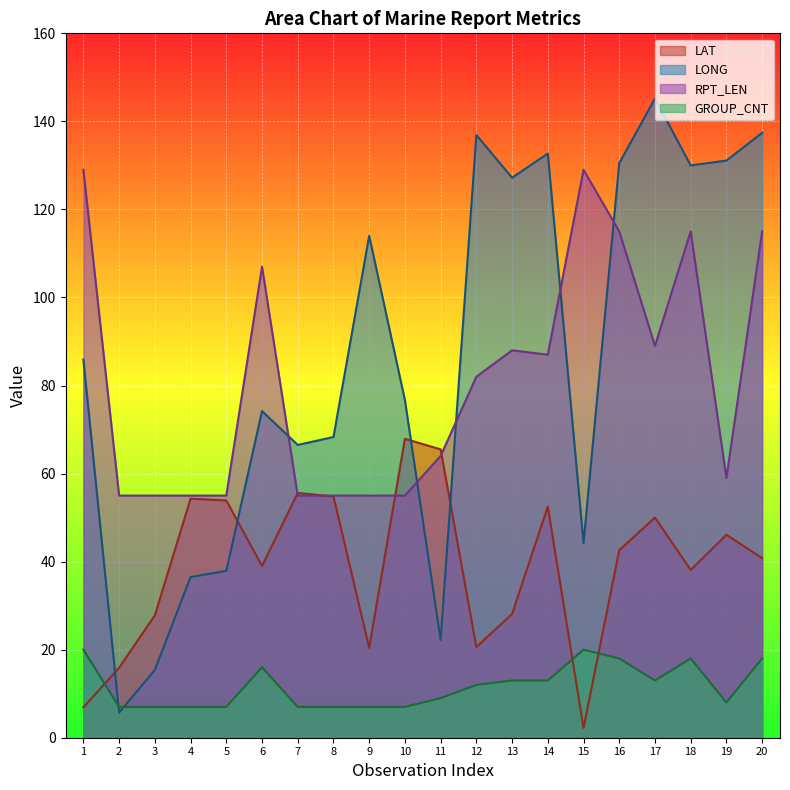

What are all the series names shown in the legend?

LAT, LONG, RPT_LEN, GROUP_CNT